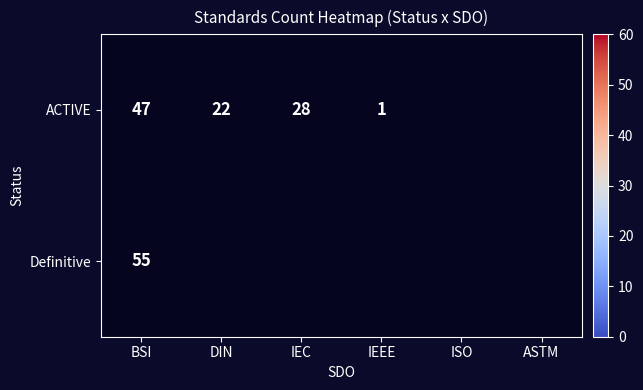

What is the total value across all series at BSI?

102